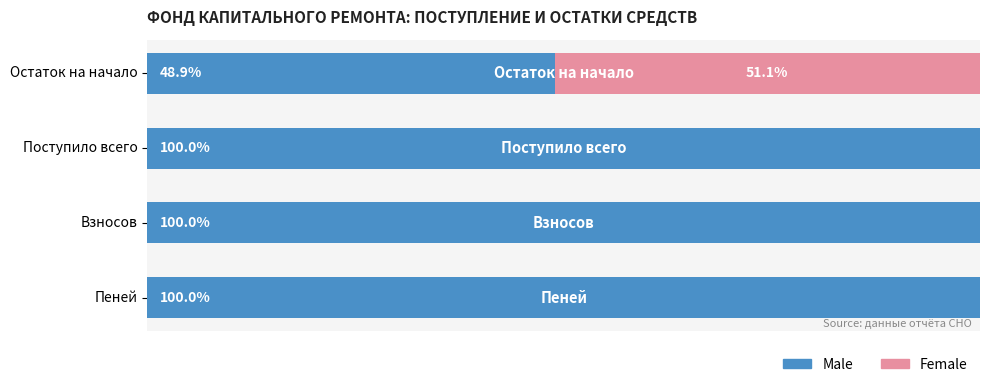

Where is Male nearest to the value 74?

Остаток на начало